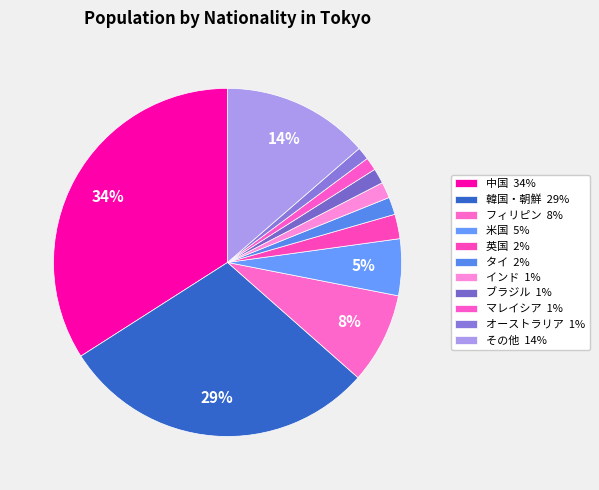

Which category has the biggest portion of the pie?

中国